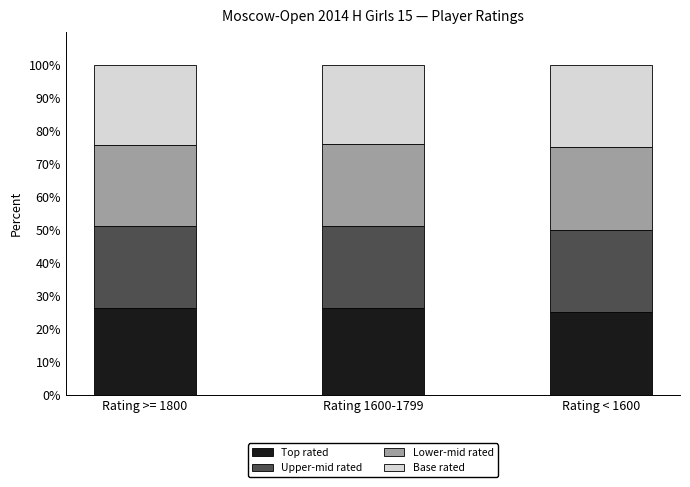

True or false: Top rated has a value of 33.2 at Rating < 1600.

False